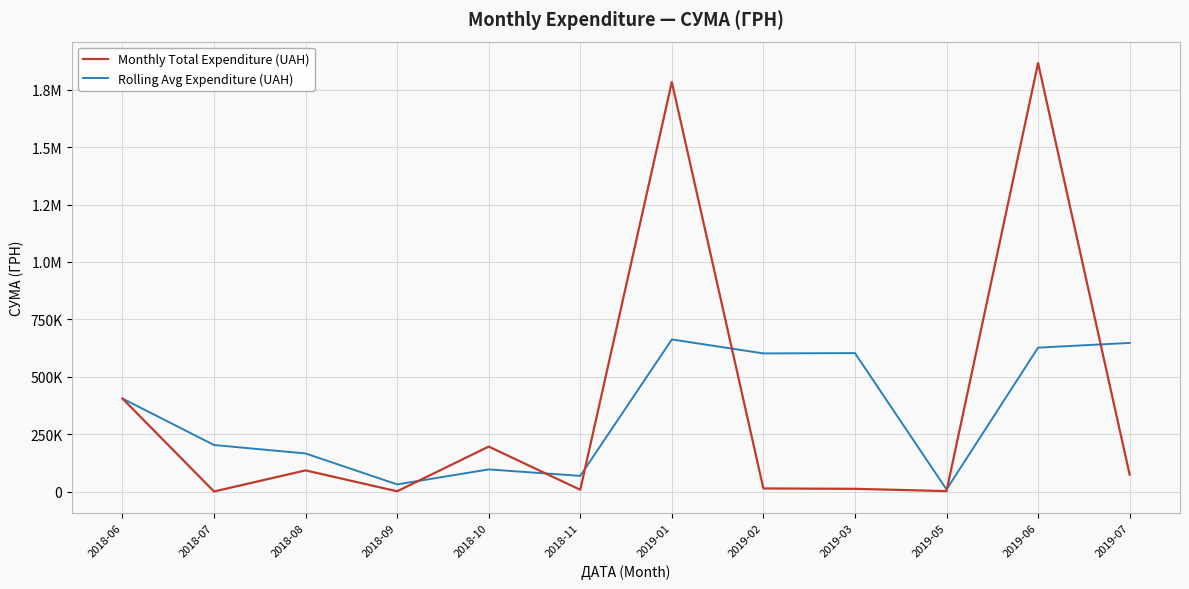

Does the chart have visible grid lines?

Yes